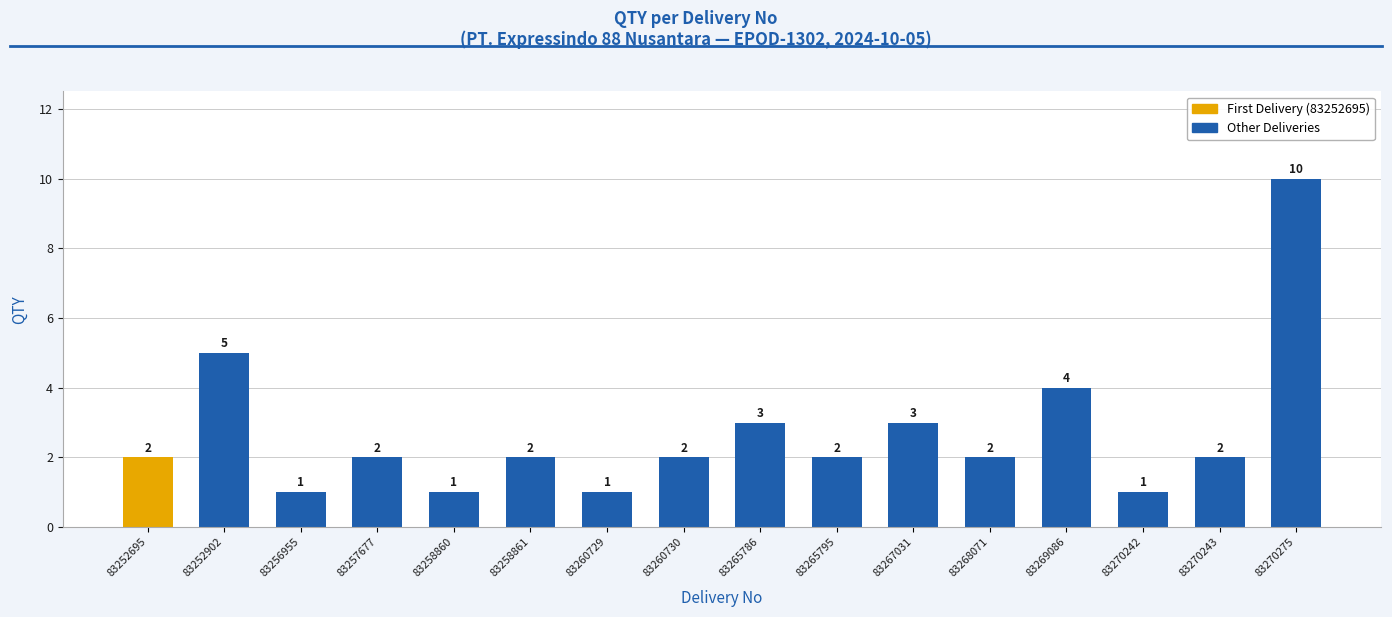

How many values are below 2?

4